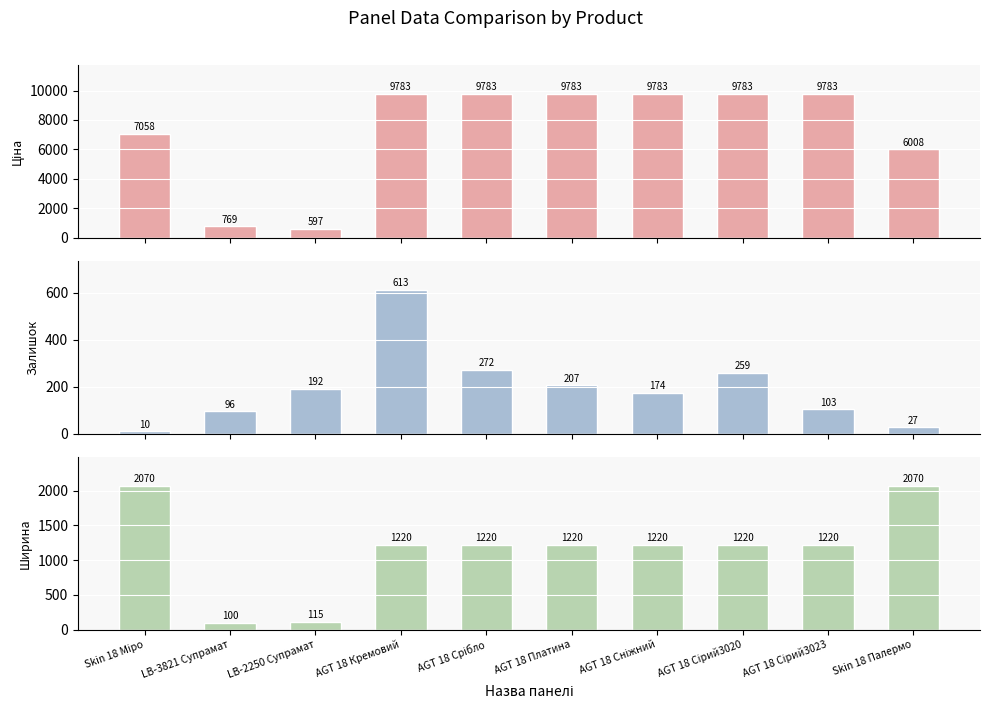

How many bars are there in total?

30